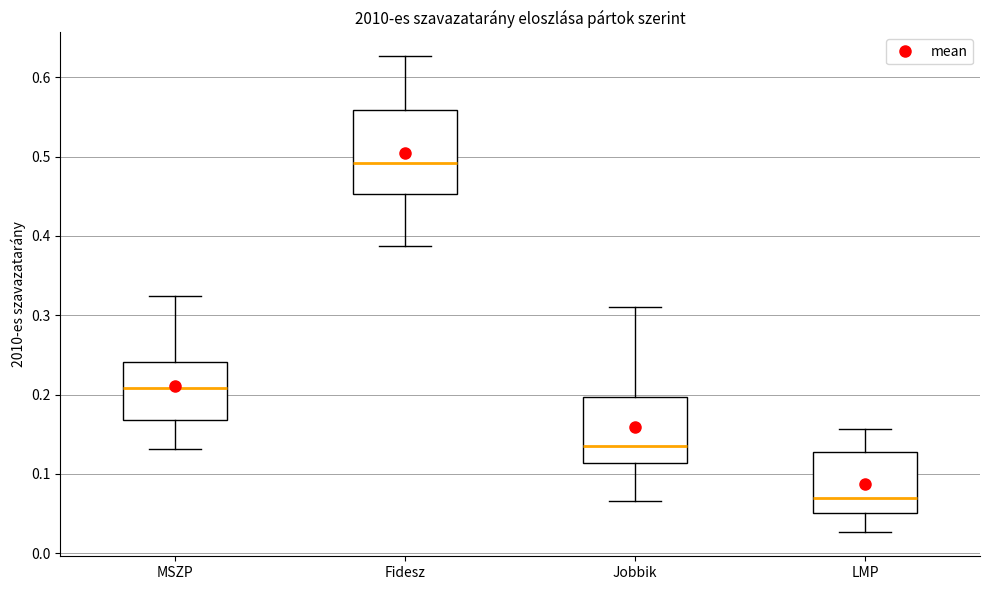

Which box has the highest median line?

Fidesz